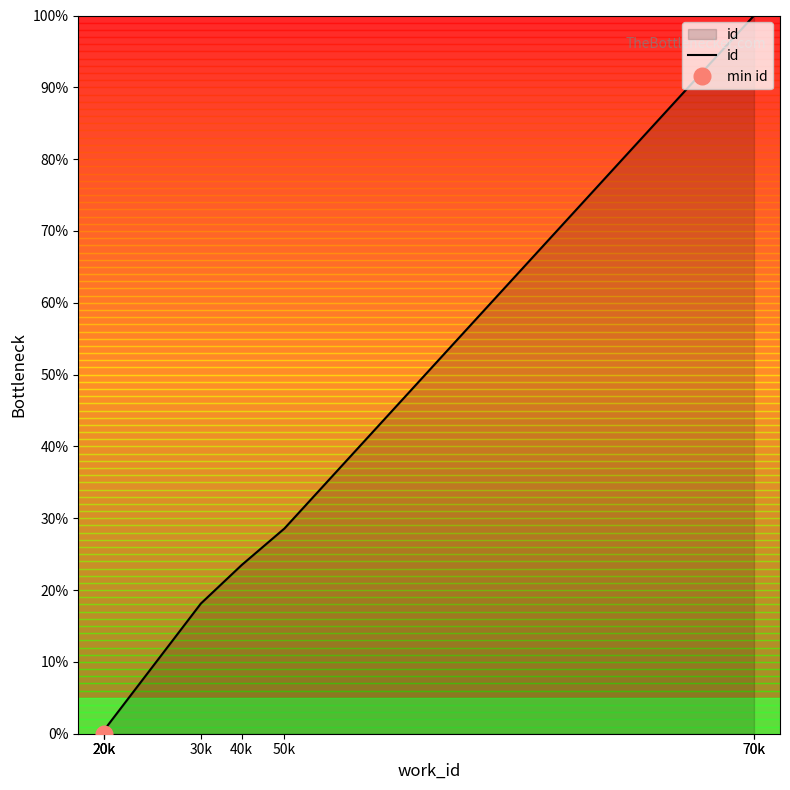

How many lines are shown in the chart?

1